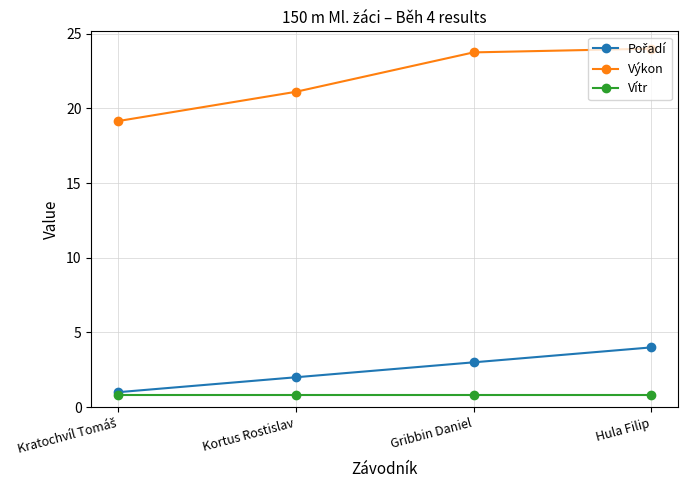

What is the difference between the highest and lowest values at Hula Filip?

23.2